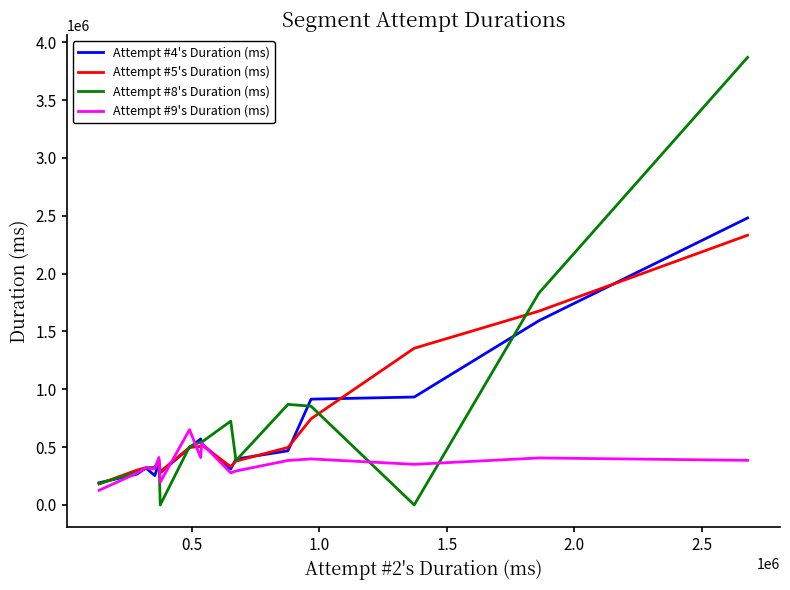

True or false: Attempt #9's Duration (ms) has more than 2 interior local peaks.

True